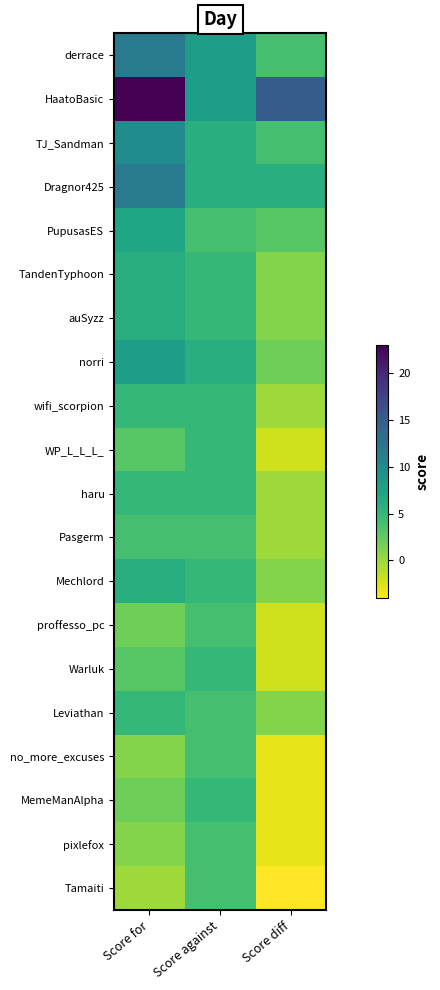

At which category does the chart reach its minimum across all series?

Score diff